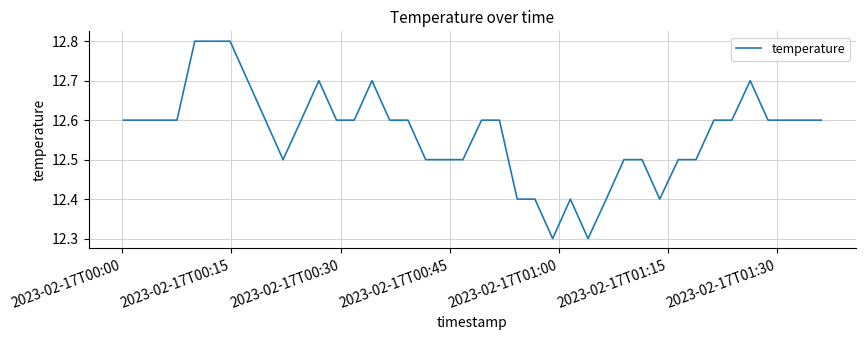

What is the difference between the maximum and minimum values?

0.5